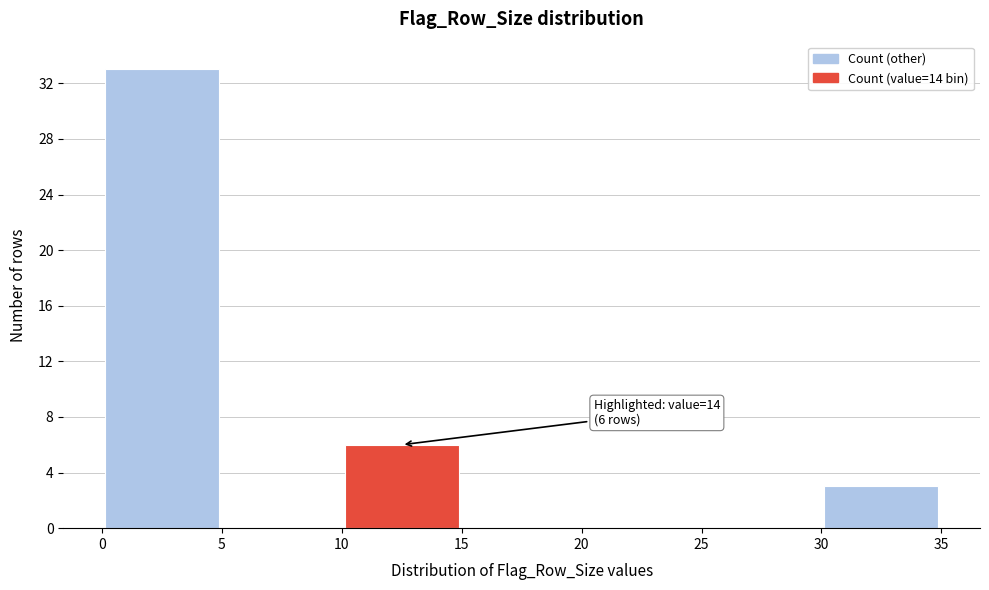

Over which range of the x-axis is the bar tallest?

0 to 5